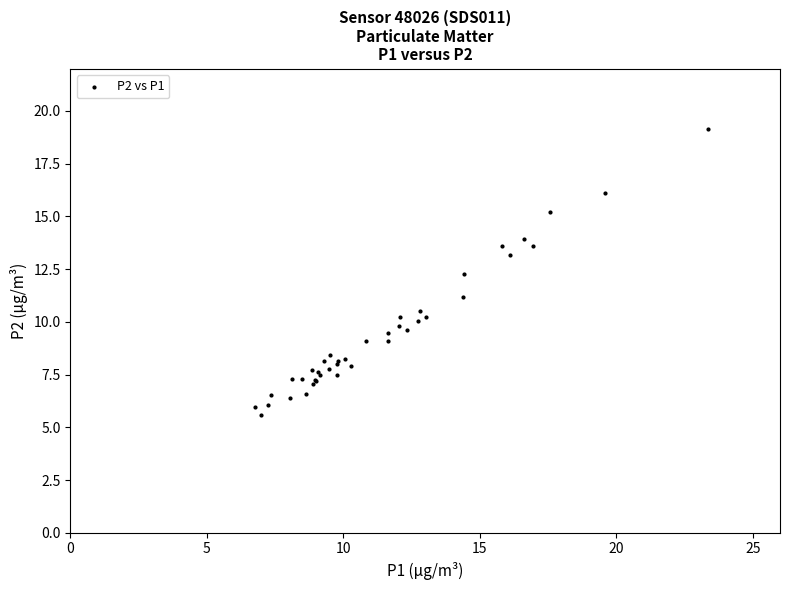

What Y value in the scatter plot is closest to 12?

12.3